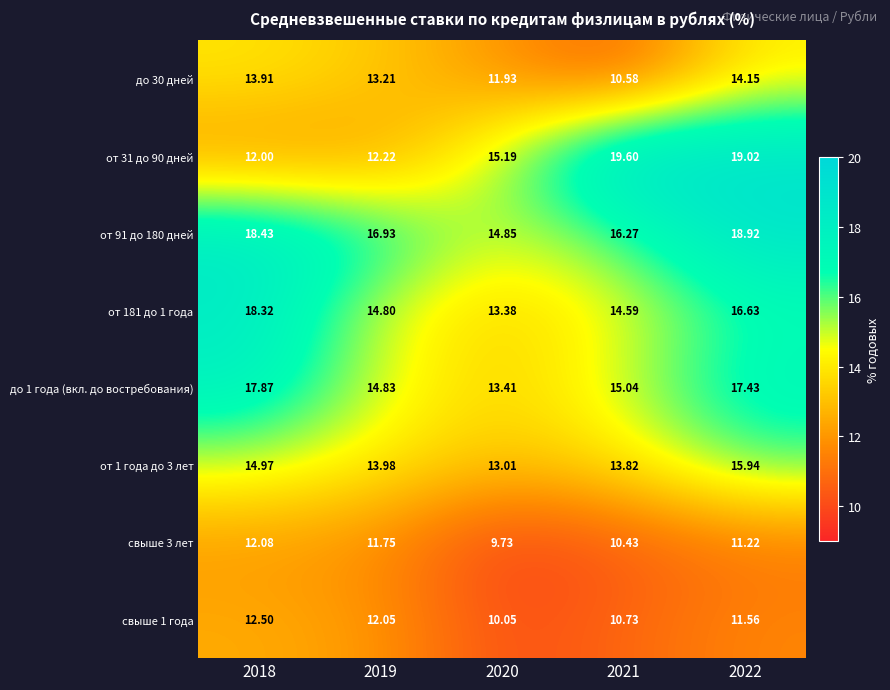

Which category has the lowest value across all series?

2020